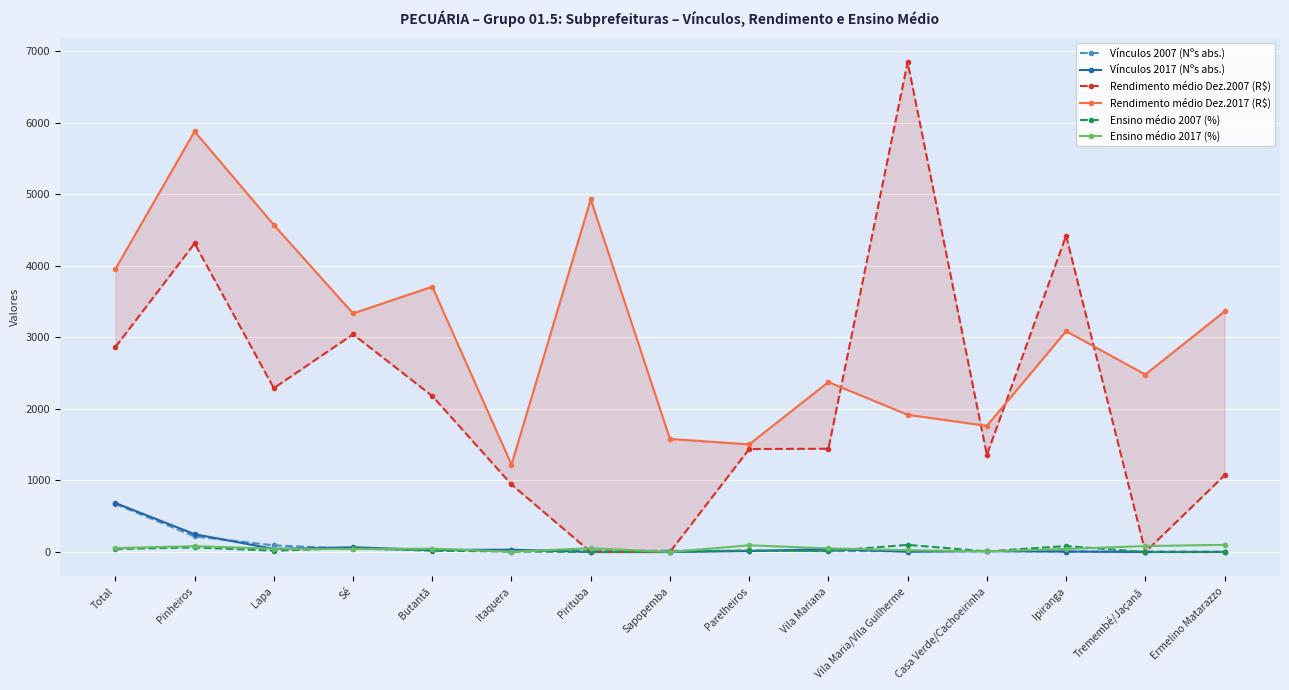

How many lines are shown in the chart?

6